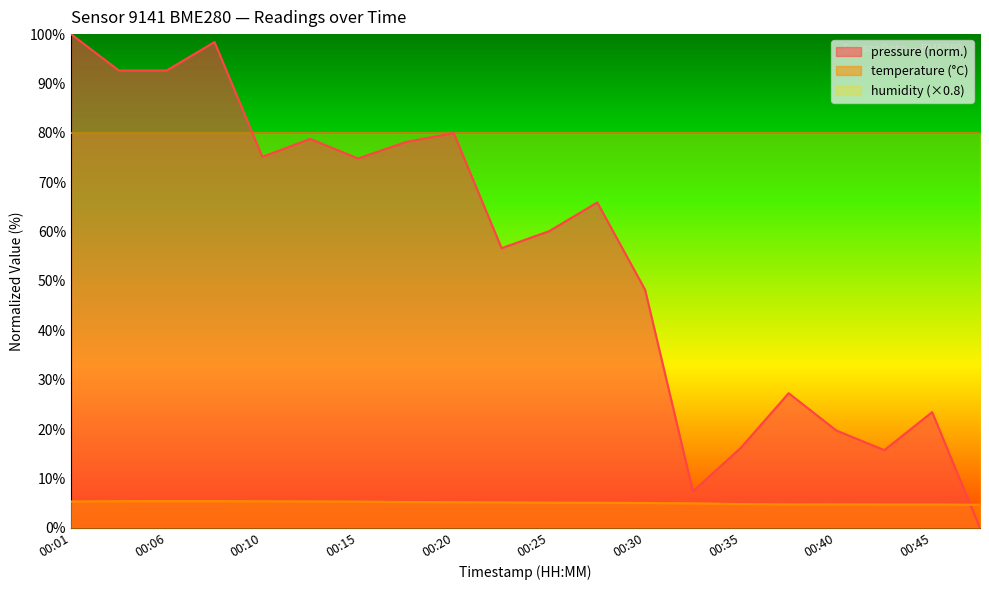

In pressure, how many points are higher than both neighbors (excluding endpoints)?

6